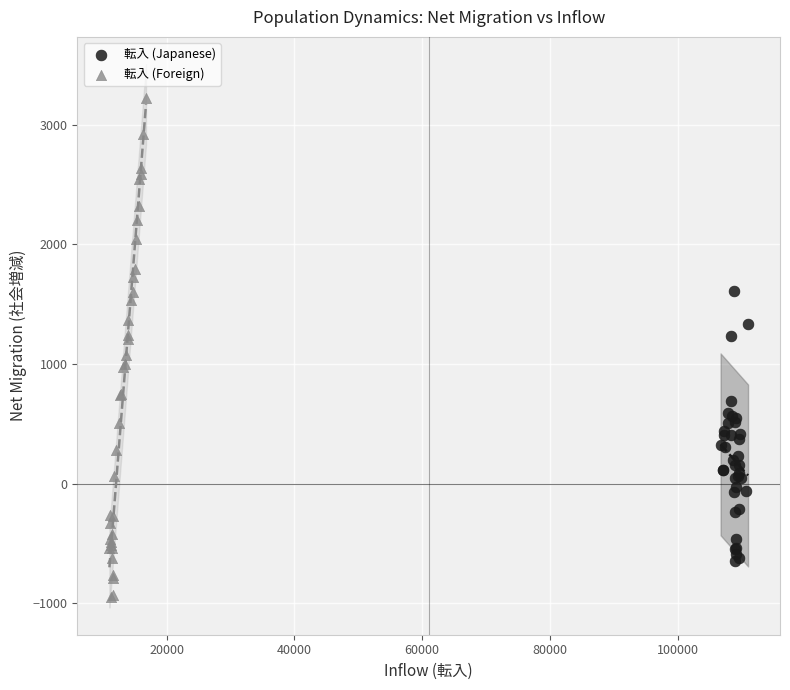

Which series has the widest spread of Y values?

転入 (Foreign)